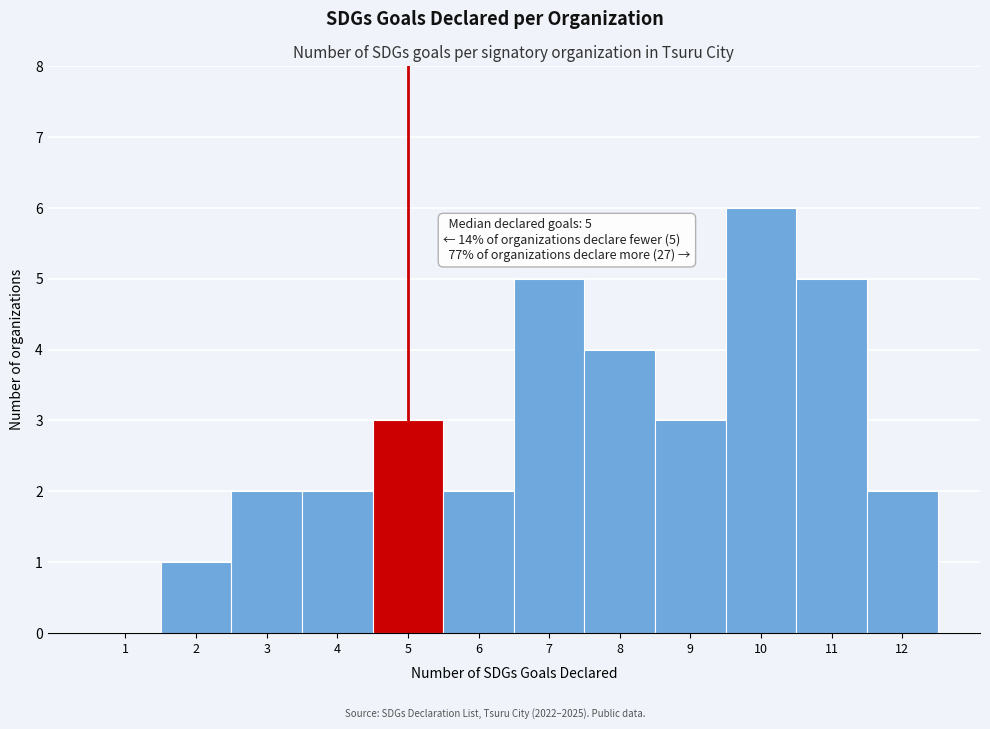

Reading right to left, extract all data points from this chart.

12=2	11=5	10=6	9=3	8=4	7=5	6=2	5=3	4=2	3=2	2=1	1=0